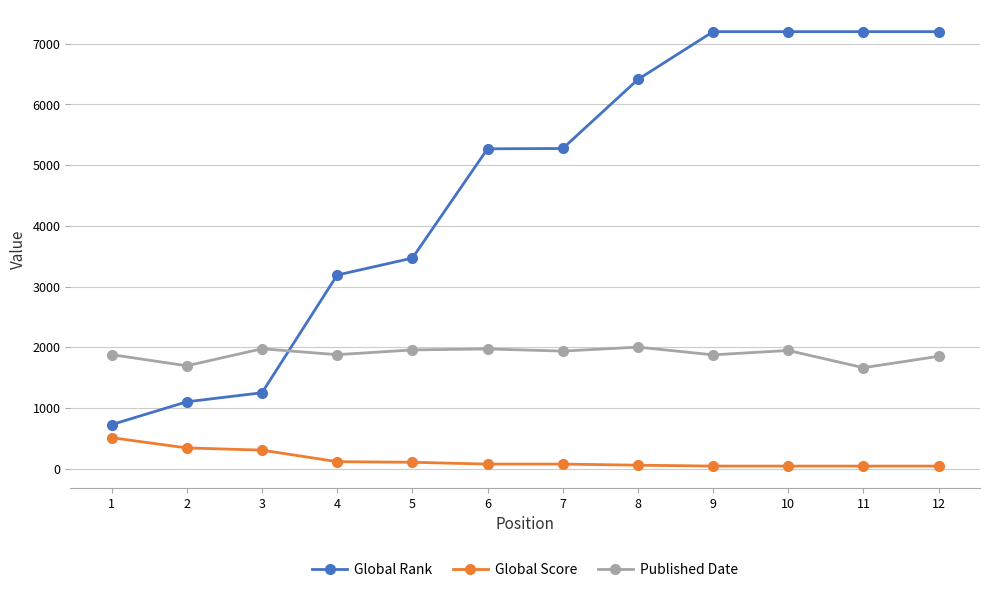

What are all the series names shown in the legend?

Global Rank, Global Score, Published Date